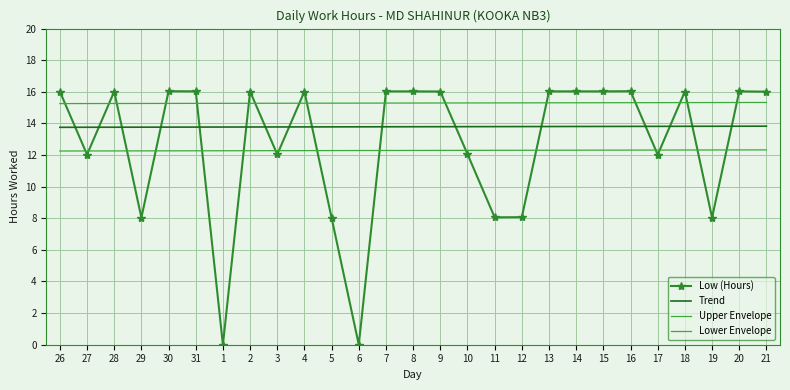

Which series has the largest total across all categories?

Upper Envelope